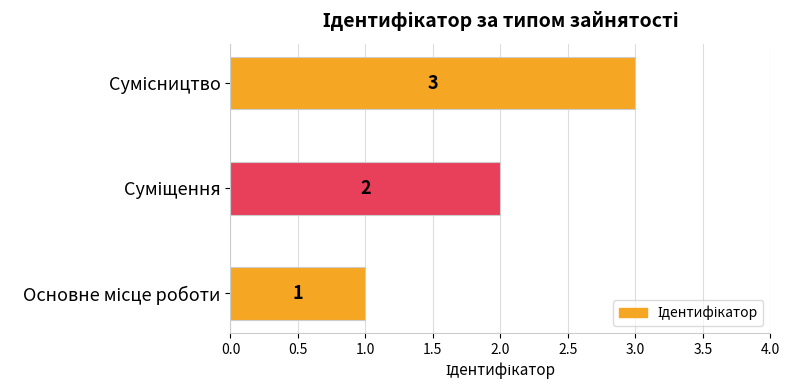

What is the sum of all values?

6